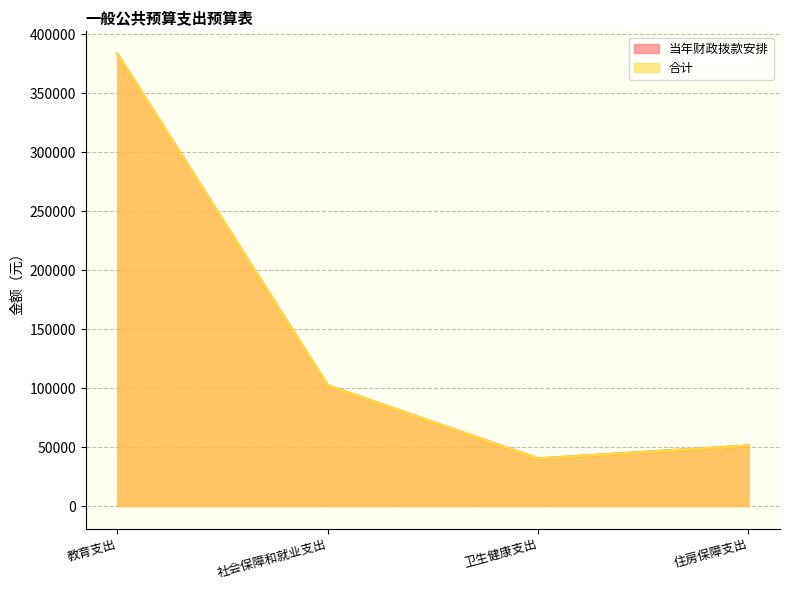

At 社会保障和就业支出, list the series in order from largest to smallest.

当年财政拨款安排, 合计